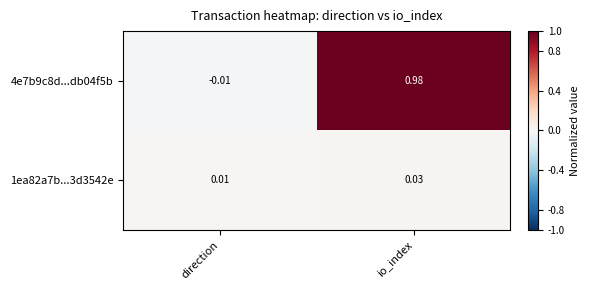

Where is 4e7b9c8d...db04f5b nearest to the value 0?

direction